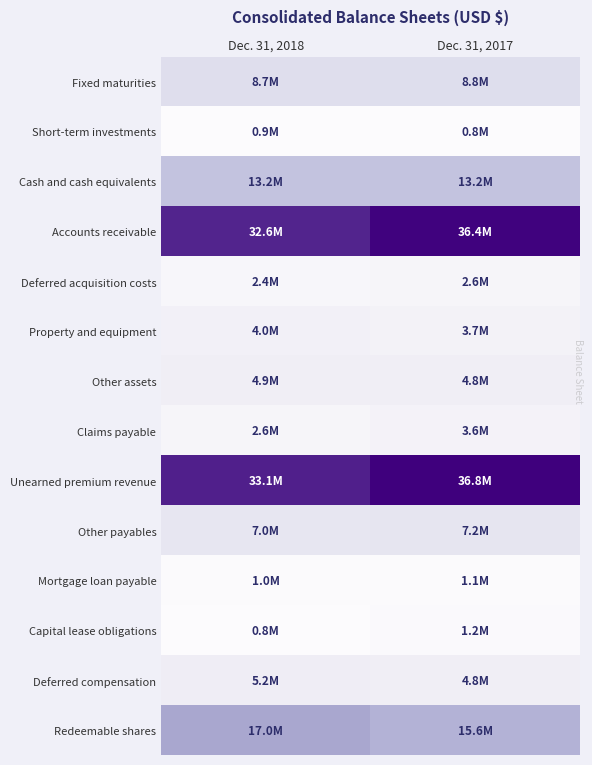

Rank the series at Dec. 31, 2017 from highest to lowest value.

Unearned premium revenue, Accounts receivable, Redeemable shares, Cash and cash equivalents, Fixed maturities, Other payables, Deferred compensation, Other assets, Property and equipment, Claims payable, Deferred acquisition costs, Capital lease obligations, Mortgage loan payable, Short-term investments